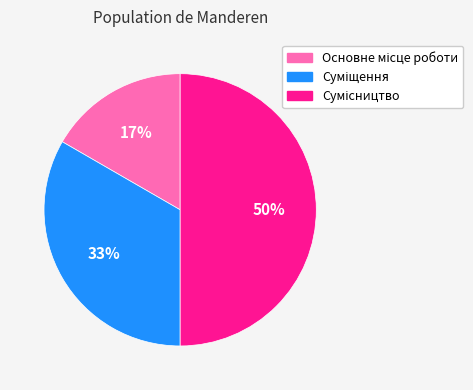

To the nearest percent, what is the average slice percentage?

33%